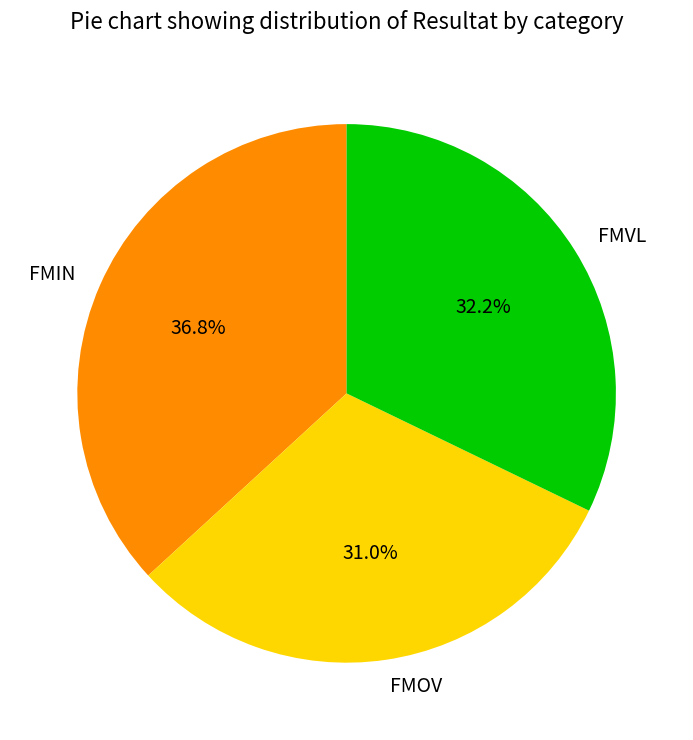

How much of the chart is everything except FMVL?

67.8%